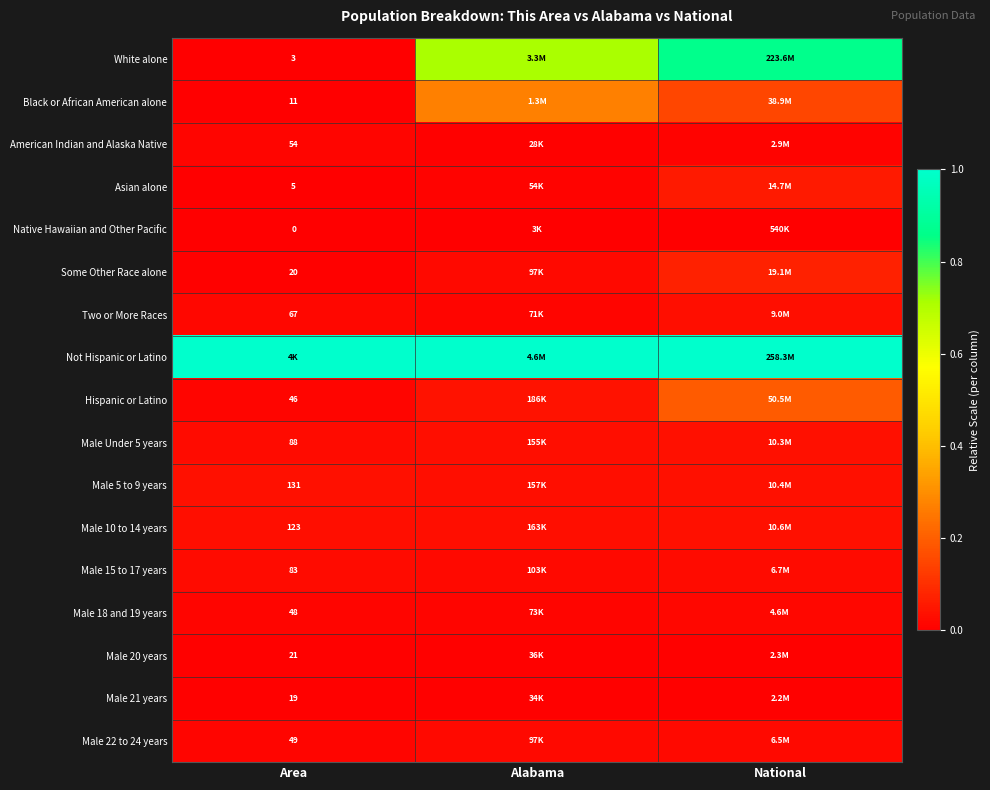

Which category has the lowest value across all series?

Area